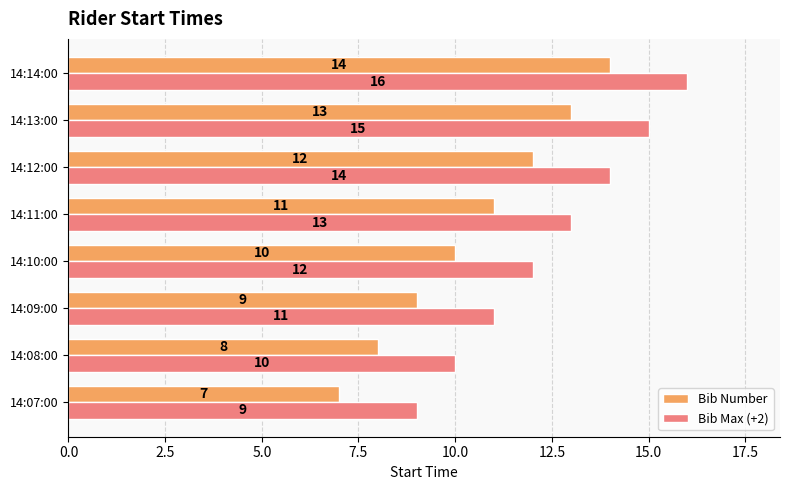

Rank the series by their average value, from highest to lowest.

Bib Max (+2), Bib Number